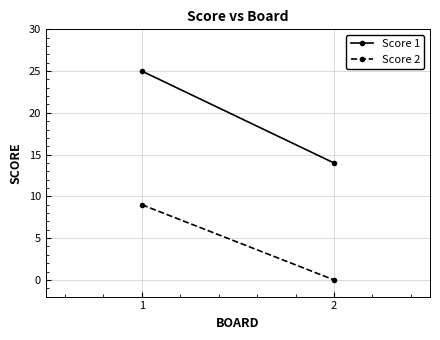

What is the sum of the Score 1 values at 2 and 1?

39